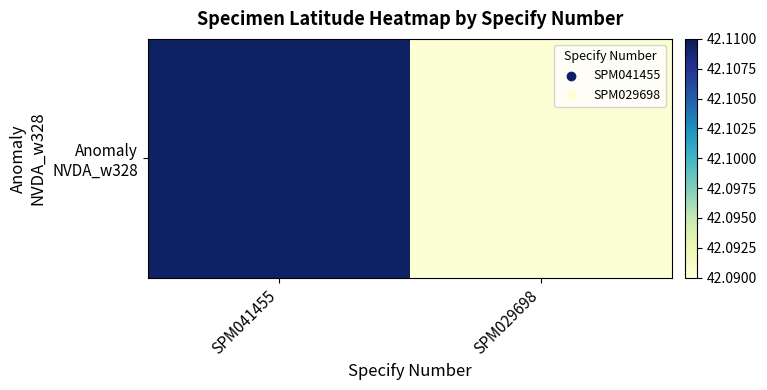

Which label corresponds to the smallest value in the chart?

SPM029698